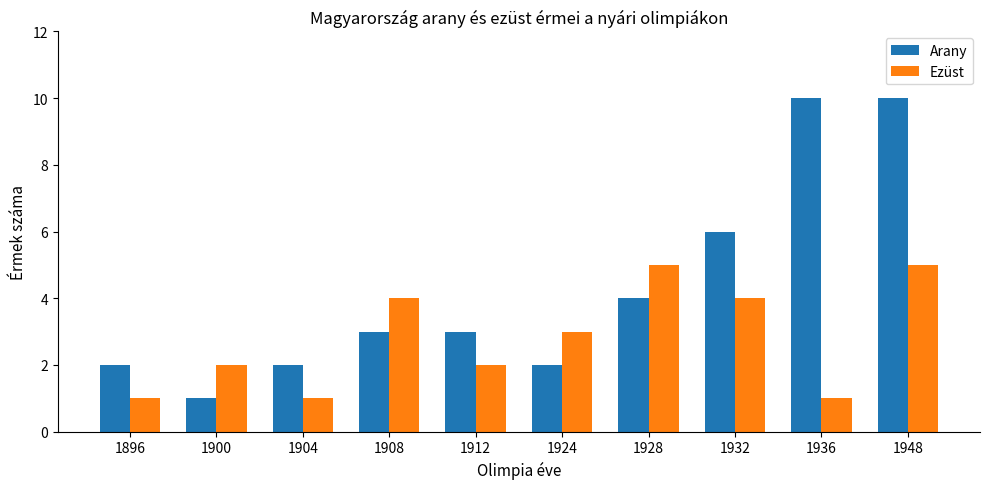

The value of Ezüst at 1928 is 7. True or false?

False